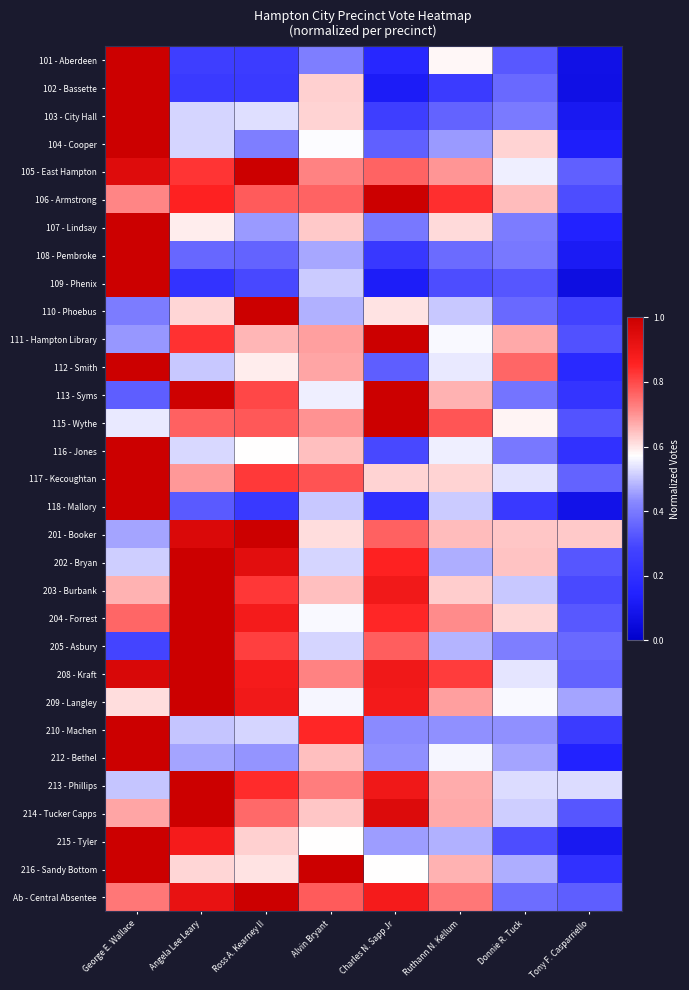

Rank the series at Ruthann N. Kellum from highest to lowest value.

106 - Armstrong, 208 - Kraft, 115 - Wythe, Ab - Central Absentee, 204 - Forrest, 105 - East Hampton, 209 - Langley, 214 - Tucker Capps, 213 - Phillips, 113 - Syms, 216 - Sandy Bottom, 201 - Booker, 203 - Burbank, 117 - Kecoughtan, 107 - Lindsay, 101 - Aberdeen, 111 - Hampton Library, 212 - Bethel, 116 - Jones, 112 - Smith, 118 - Mallory, 110 - Phoebus, 205 - Asbury, 215 - Tyler, 202 - Bryan, 104 - Cooper, 210 - Machen, 108 - Pembroke, 103 - City Hall, 109 - Phenix, 102 - Bassette